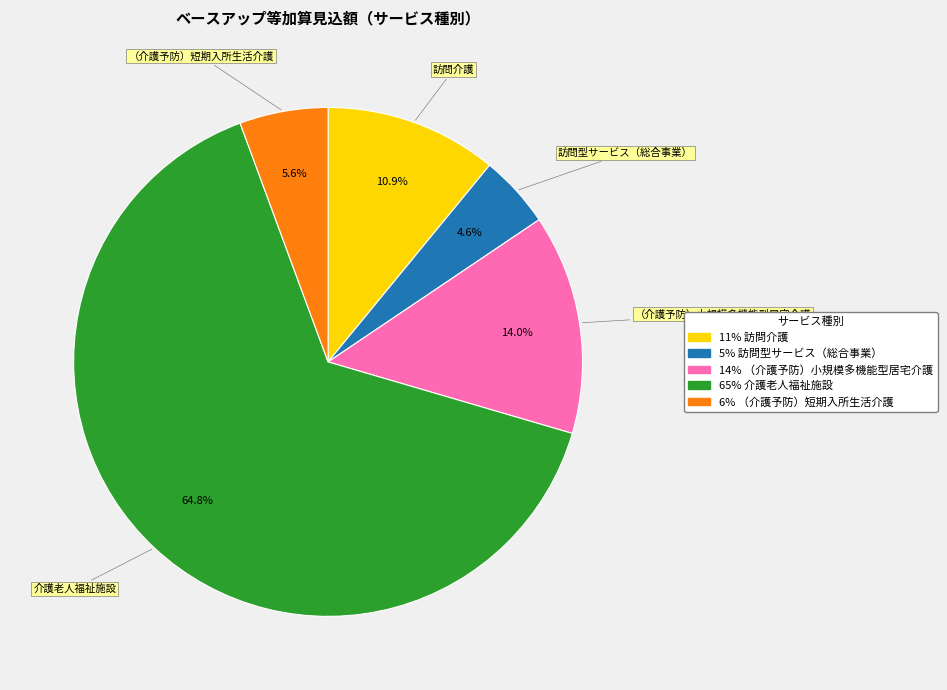

To the nearest percent, what is the average slice percentage?

20%